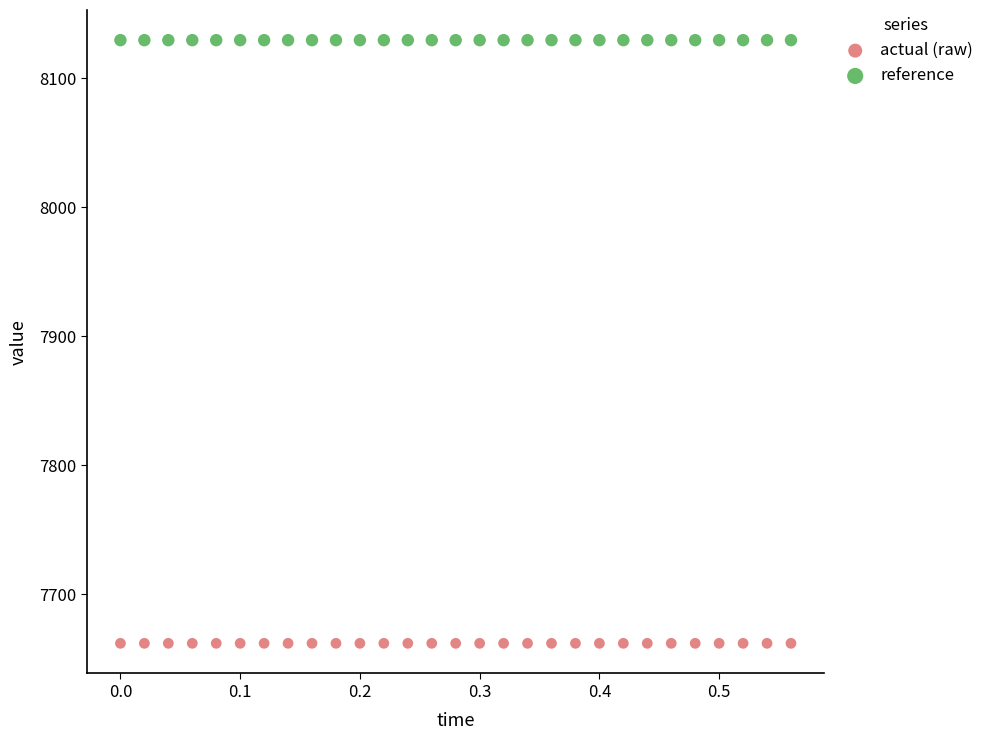

Which series contains the highest Y value?

reference